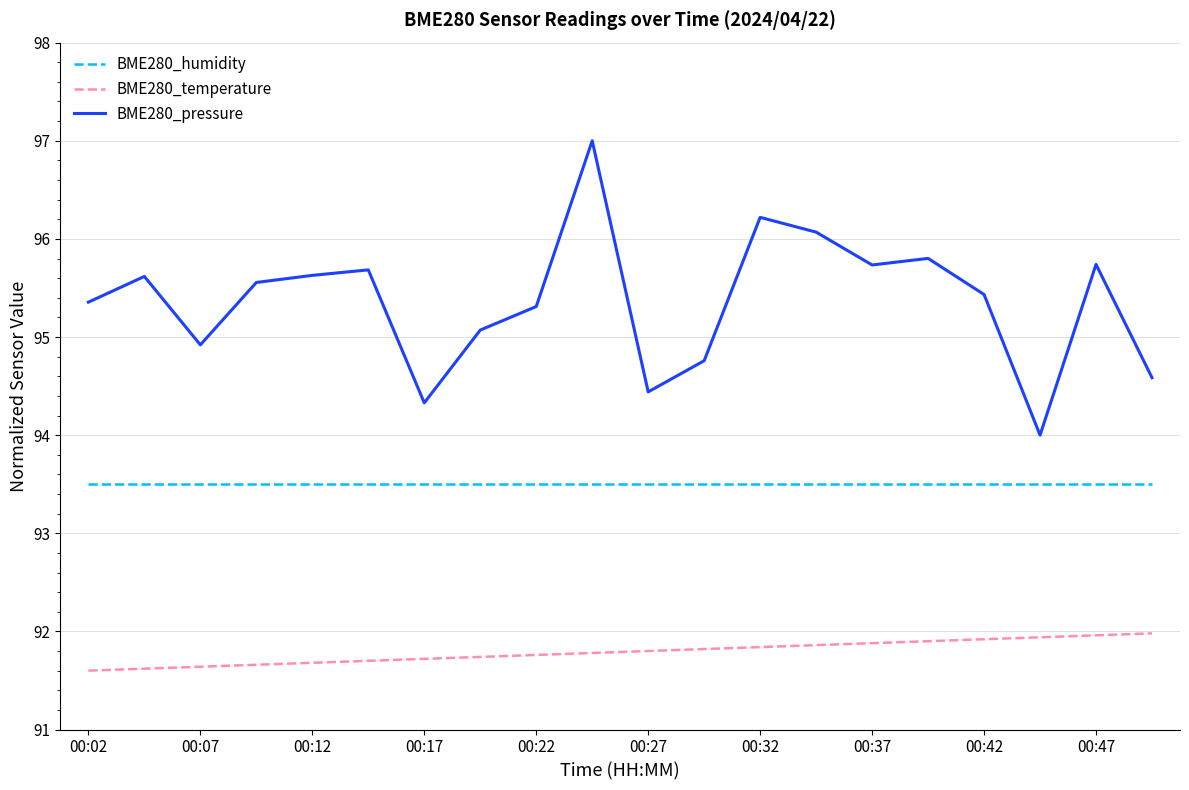

What is the lowest value of the BME280_pressure series?

94.0